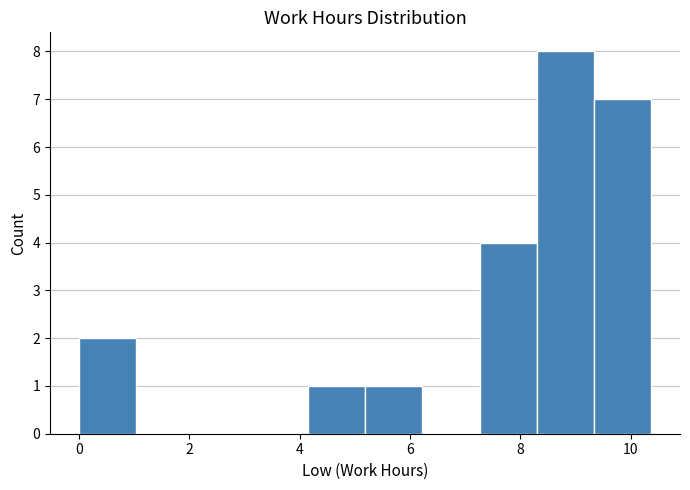

Reading left to right, list every bar in this chart as the range it spans on the x-axis followed by its height. Neither the bar edges nor the heights are printed on the chart, so give them approximately, as read against the axes.

0.0 to 1.0: 2
1.0 to 2.0: 0
2.0 to 3.2: 0
3.2 to 4.2: 0
4.2 to 5.2: 1
5.2 to 6.2: 1
6.2 to 7.2: 0
7.2 to 8.2: 4
8.2 to 9.4: 8
9.4 to 10.4: 7